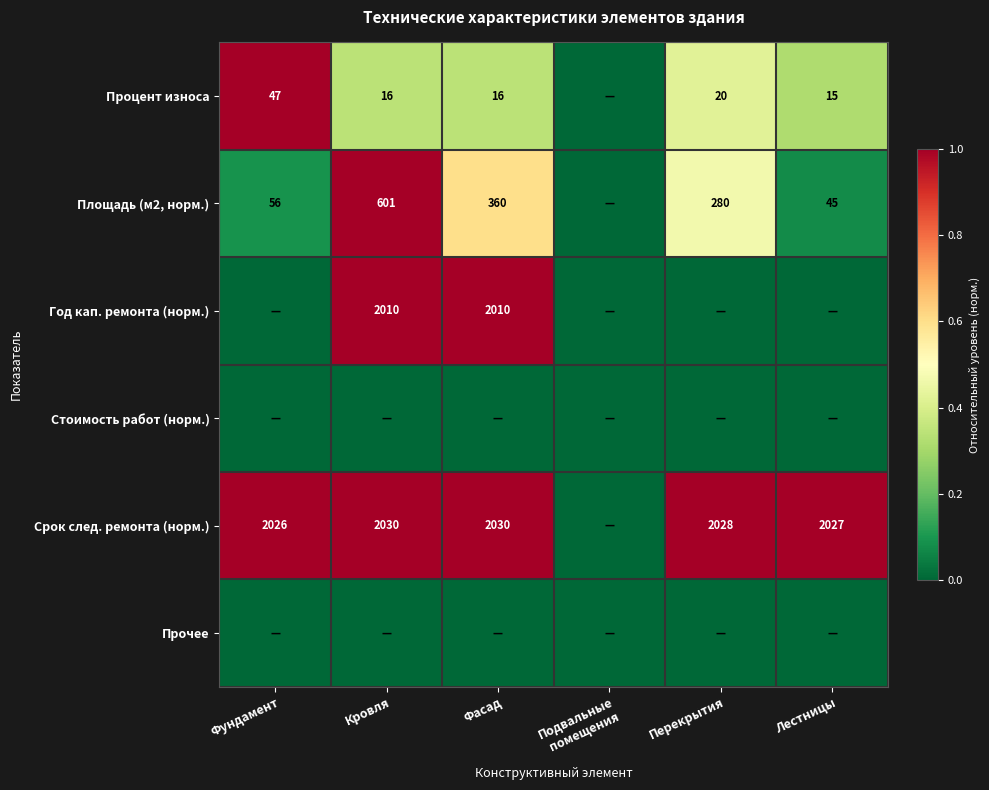

Which category has the lowest value across all series?

Подвальные
помещения